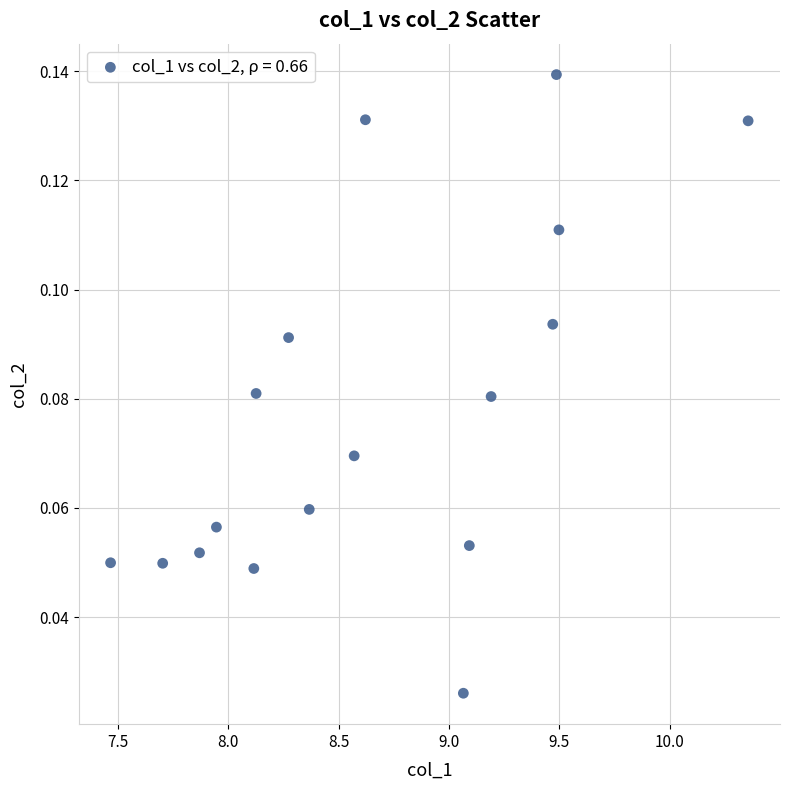

What is the range of X values (max minus min)?

2.9